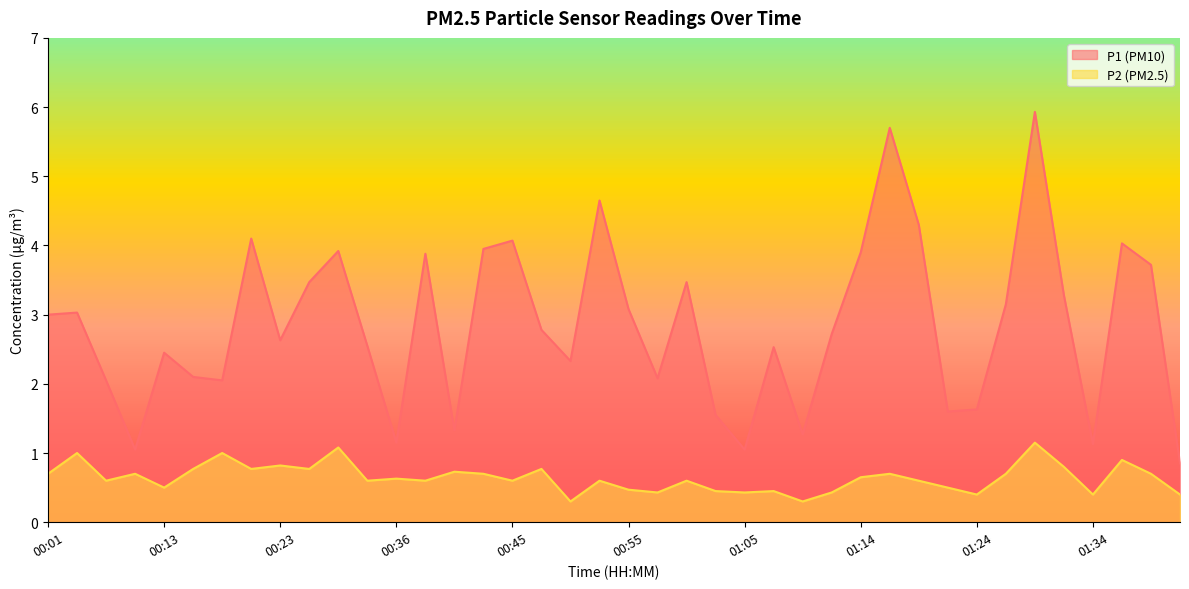

What is the difference between the maximum and minimum values in the P2 series?

0.8